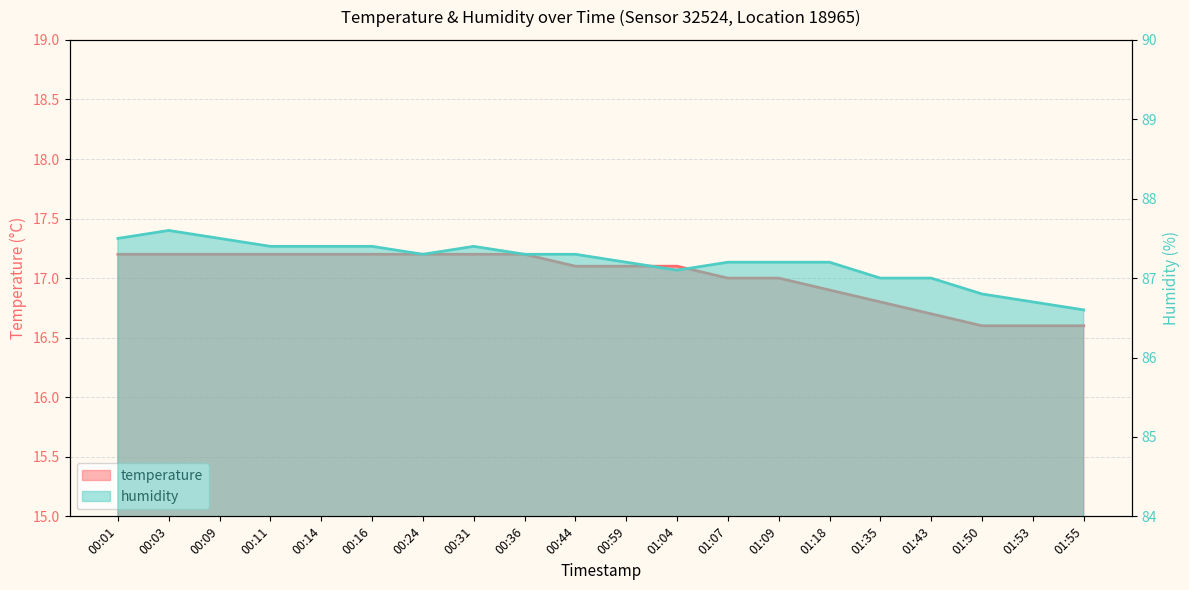

What is the difference between the second highest and minimum values in the humidity series?

0.9